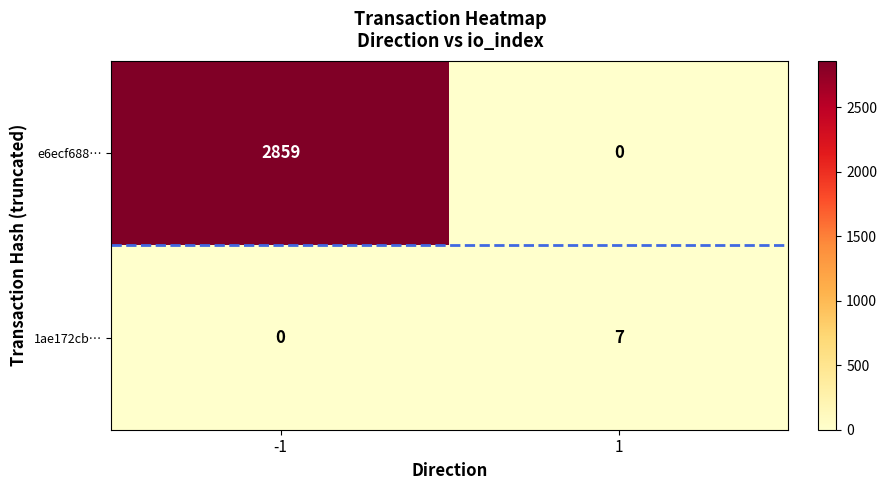

How many data points in 1ae172cb… are less than 7?

1